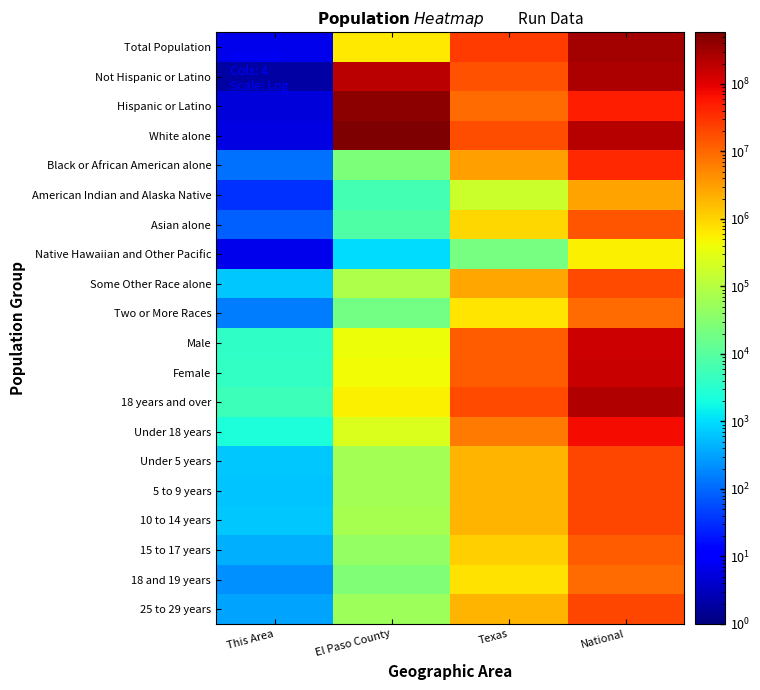

Count the number of data series in this chart.

20